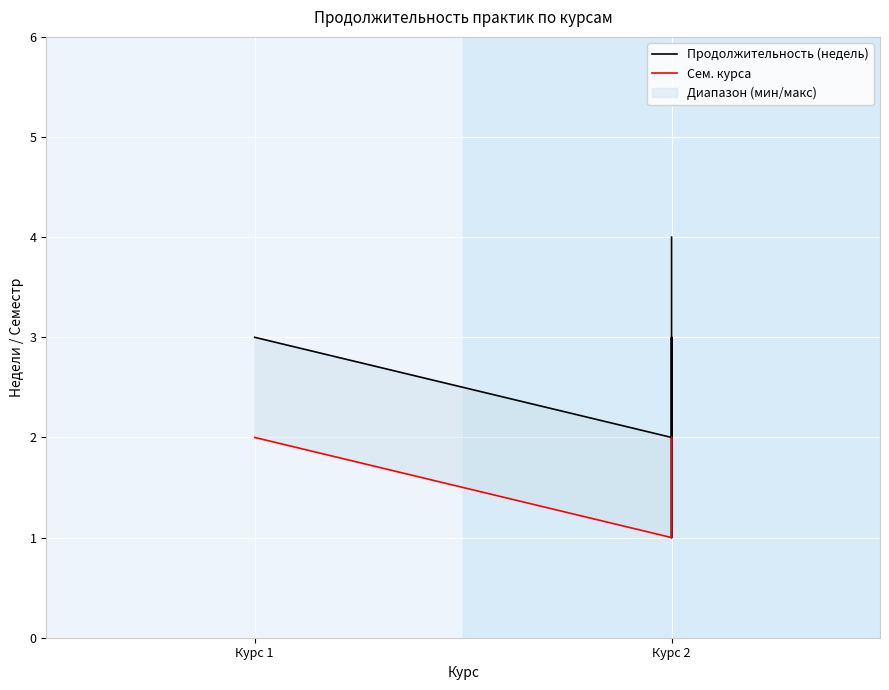

Which series changed the most between Курс 2 and 2?

Продолжительность (недель)